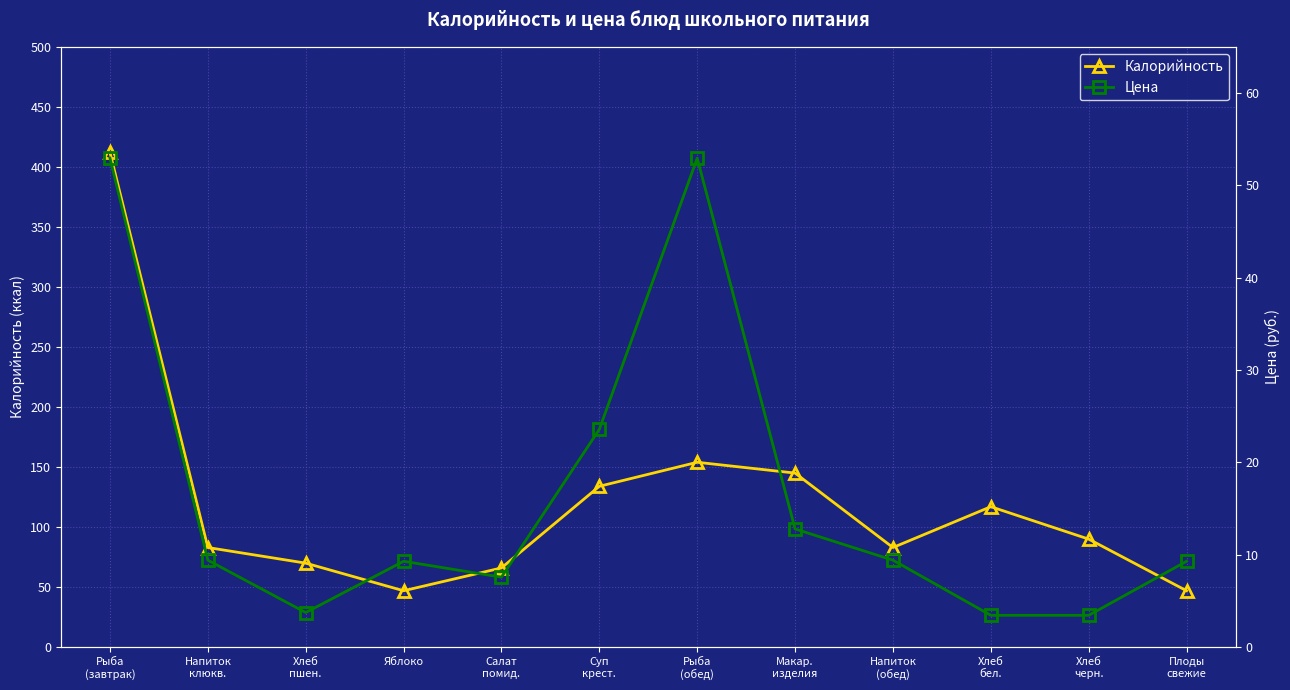

How many values in the Цена series are below 9?

4